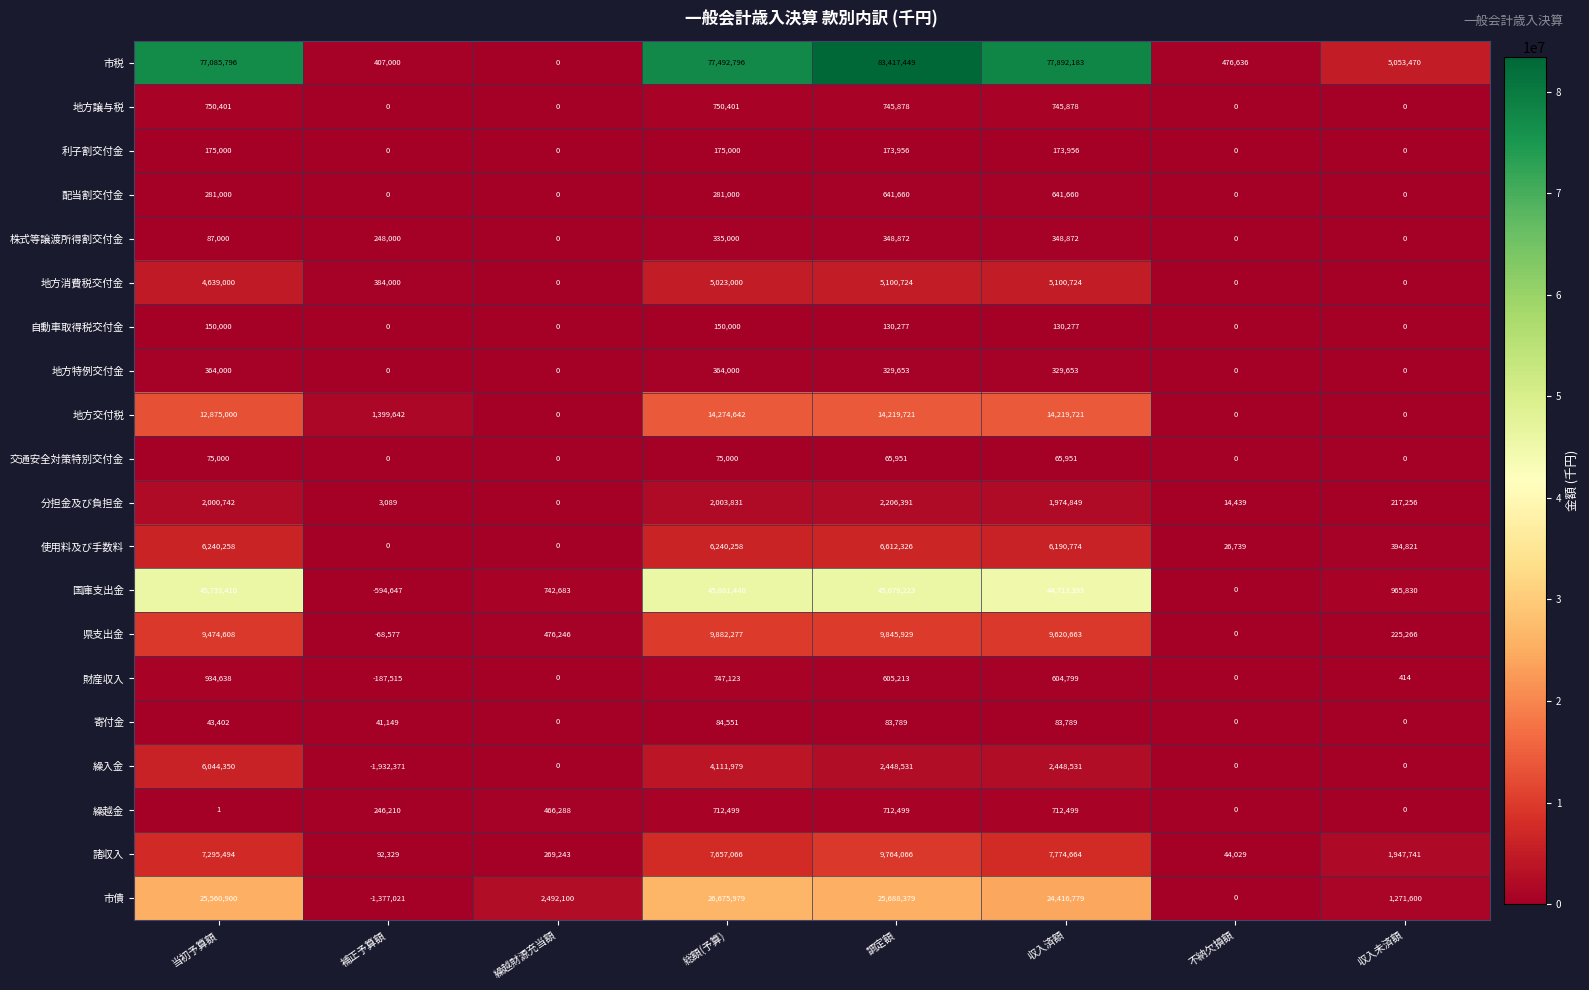

What is the average value of the 市税 series?

40228166